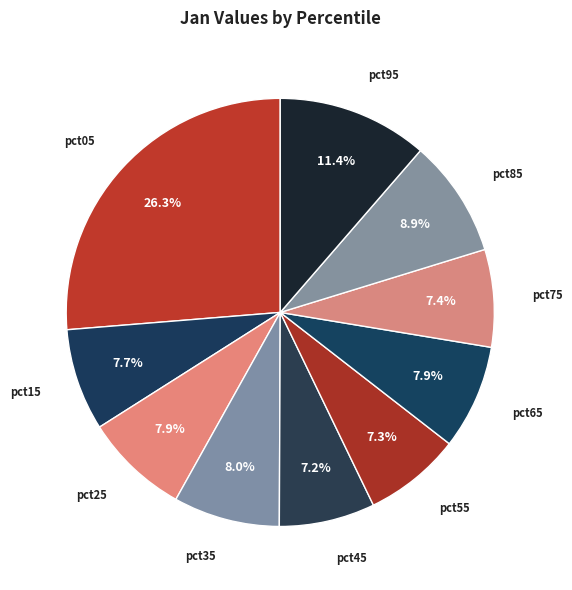

Count the number of slices in the pie.

10